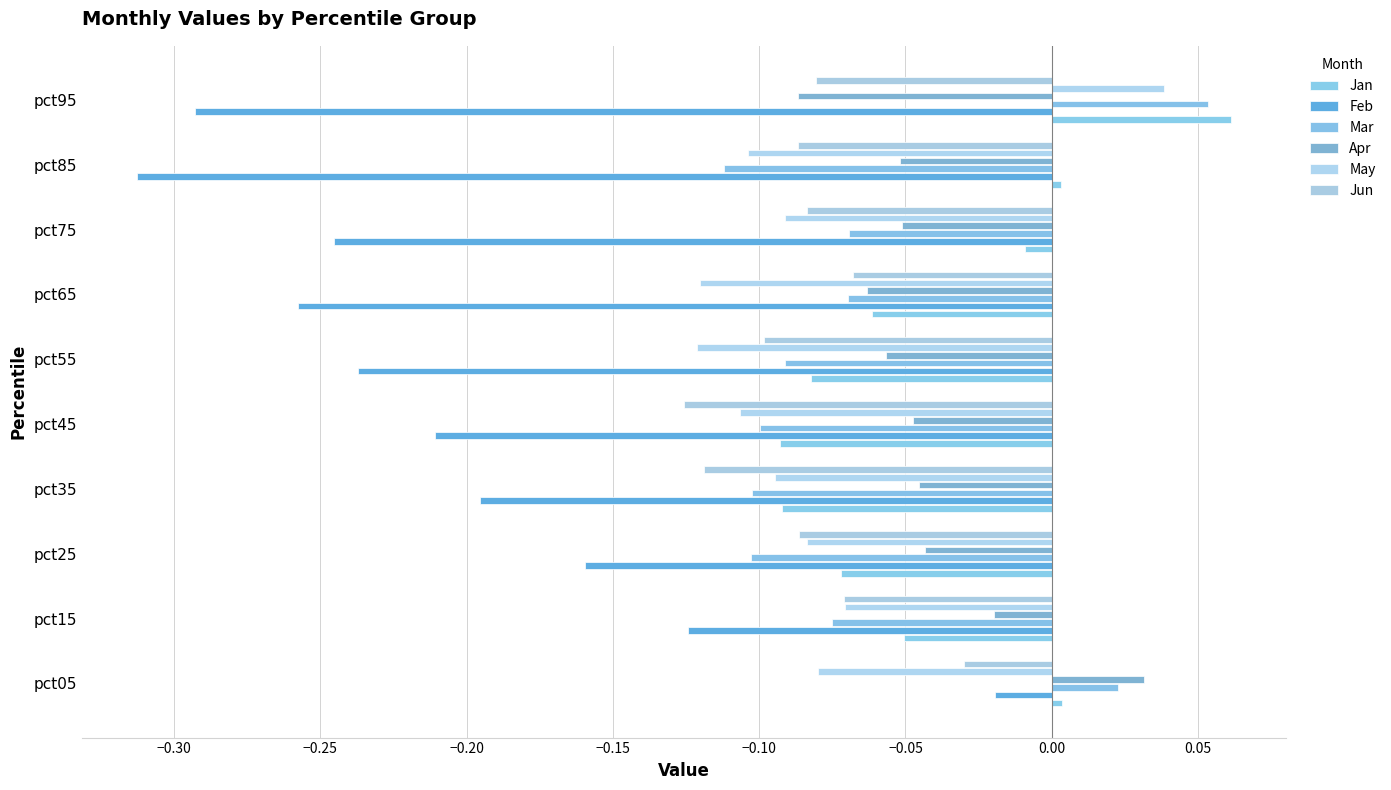

How many data points in Apr are less than 0?

9